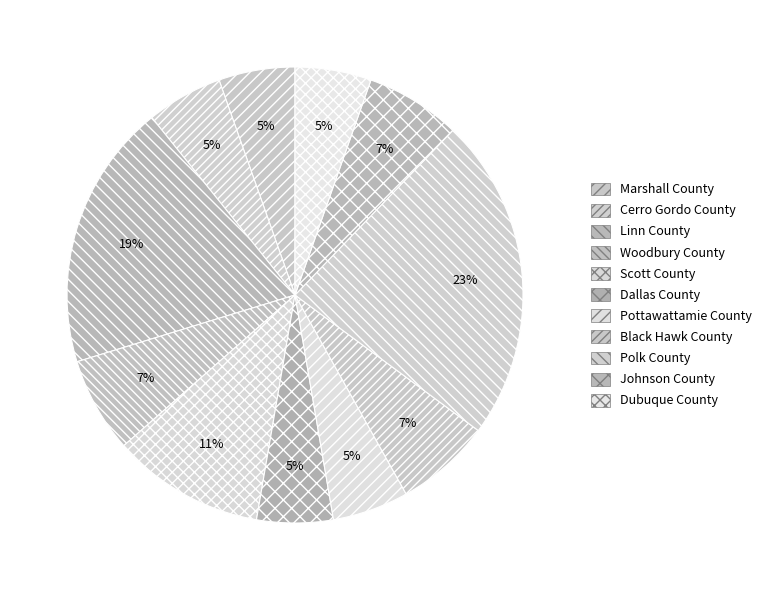

Does Scott County account for over 50% of the chart?

No